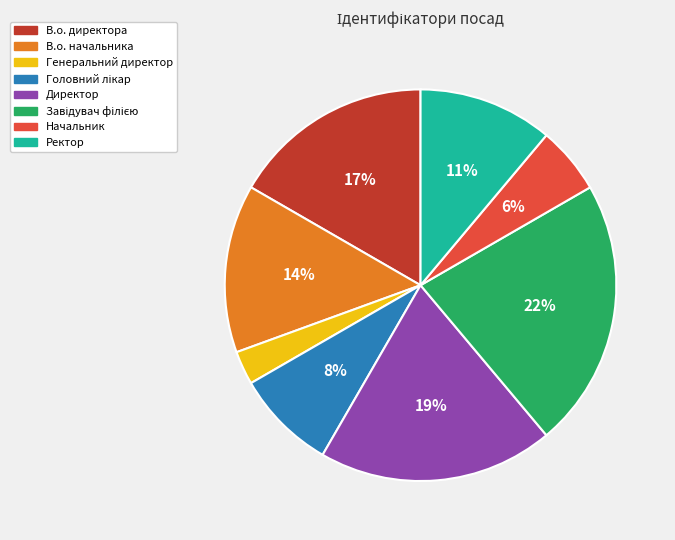

The Директор slice represents 28% of the pie. True or false?

False